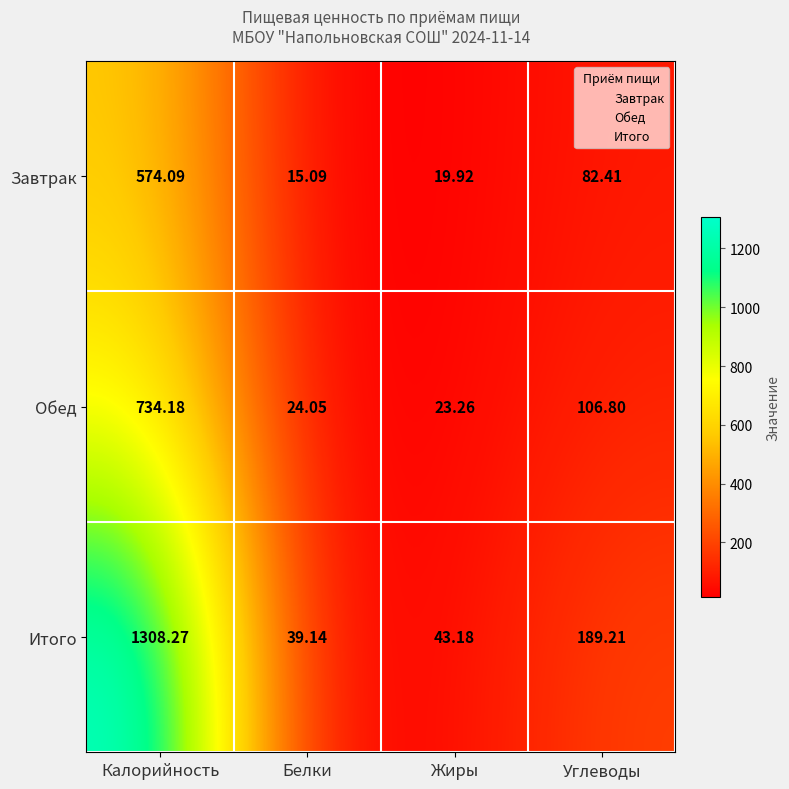

What is the total value across all series at Белки?

78.3